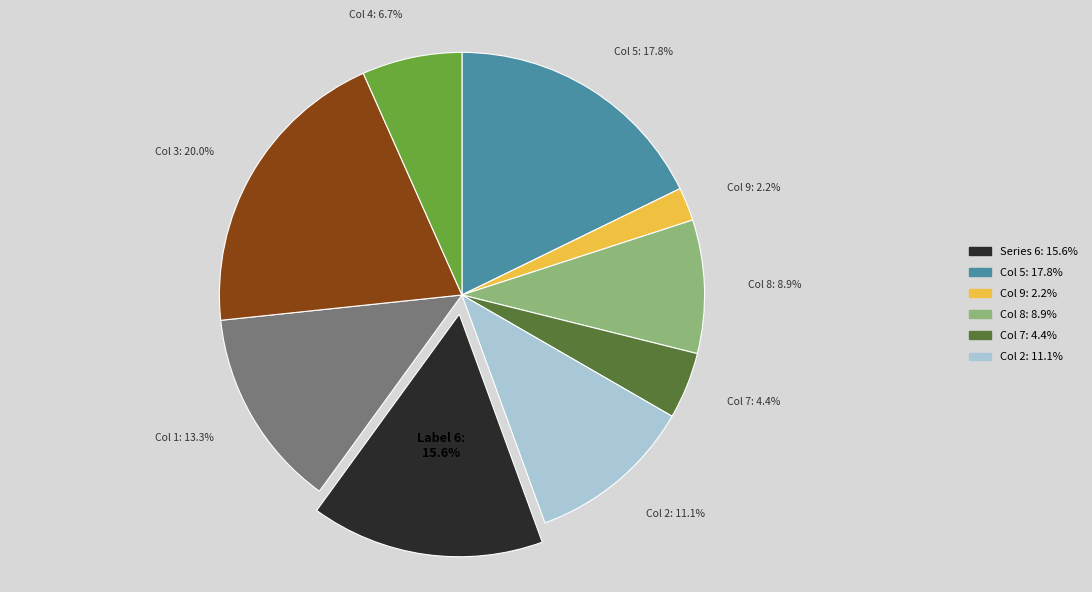

How many segments does this pie chart have?

9